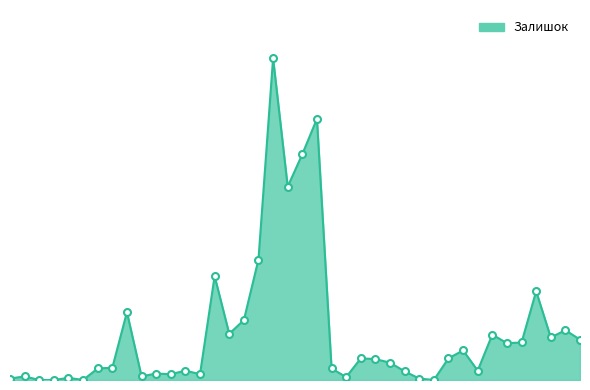

Does the chart have visible grid lines?

No